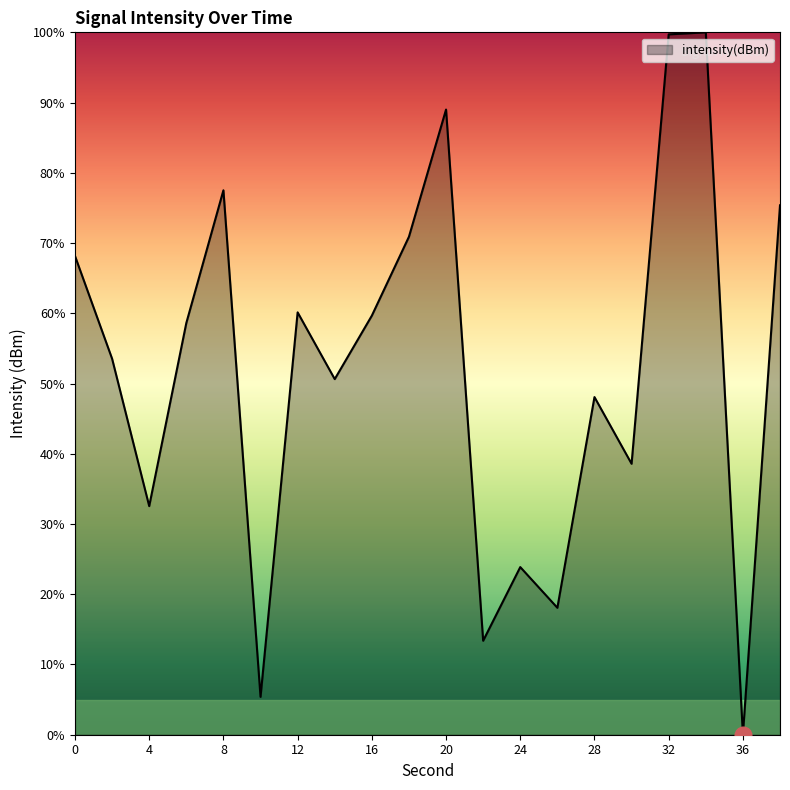

What is the difference between the maximum and minimum values?

100.0